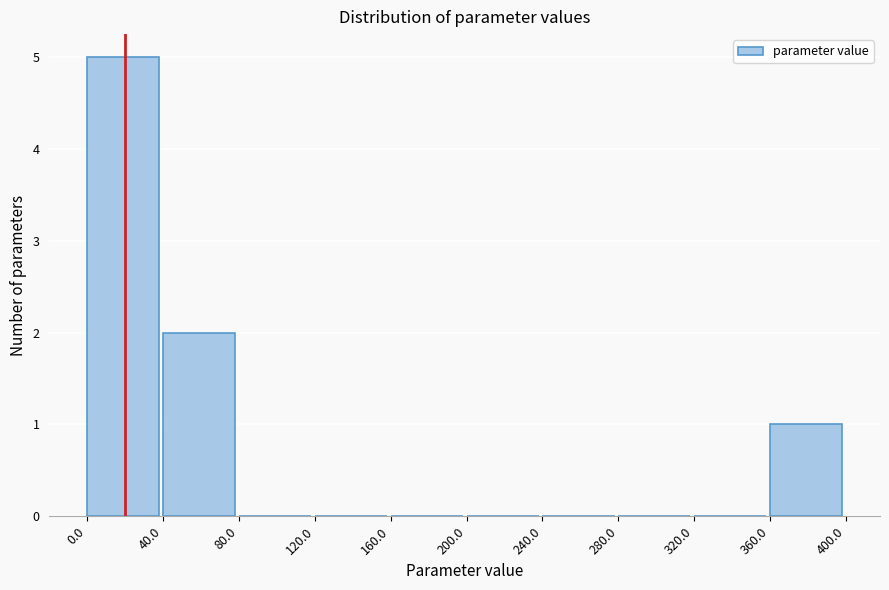

How tall is the bar that spans 0.0 to 40.0 on the x-axis? The values are not printed on the chart, so give them approximately, as read against the axis.

5